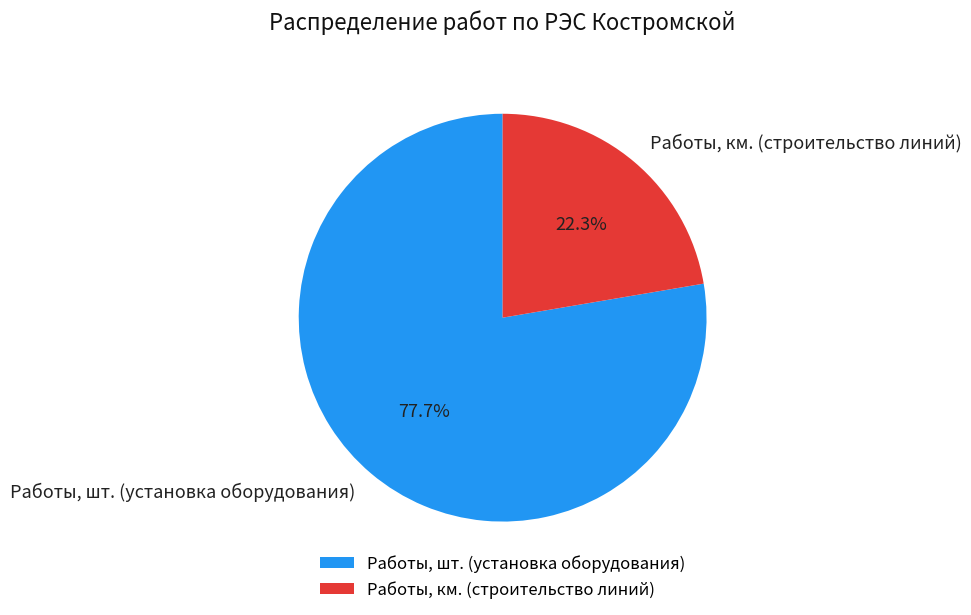

Do Работы, шт. (установка оборудования) and Работы, км. (строительство линий) together represent more than half of the pie?

Yes